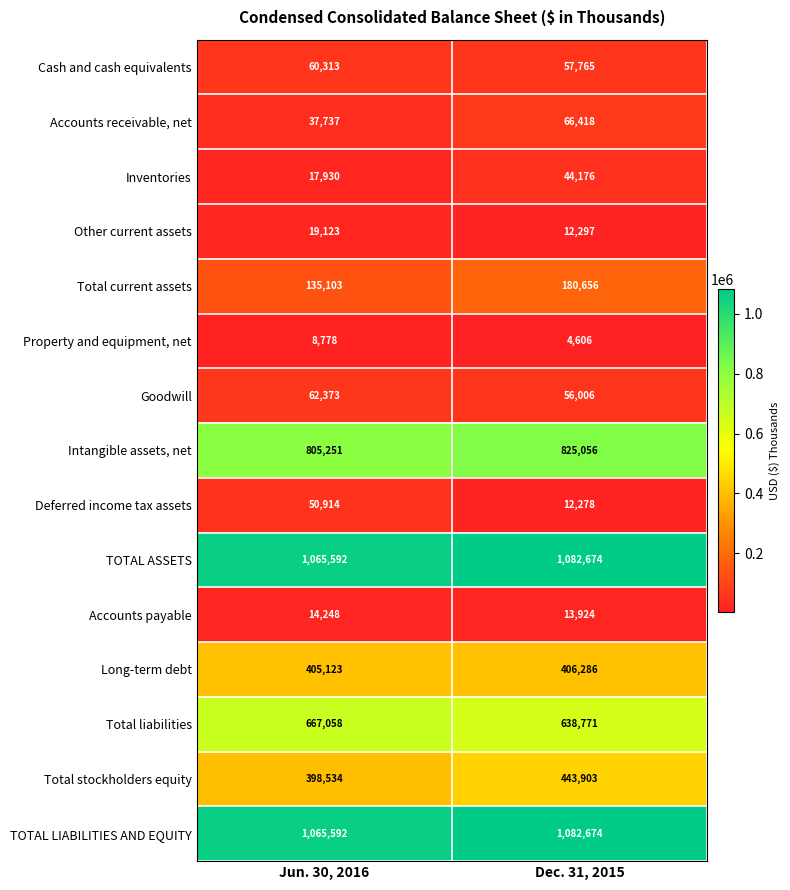

What is the total value across all series at Dec. 31, 2015?

4927490